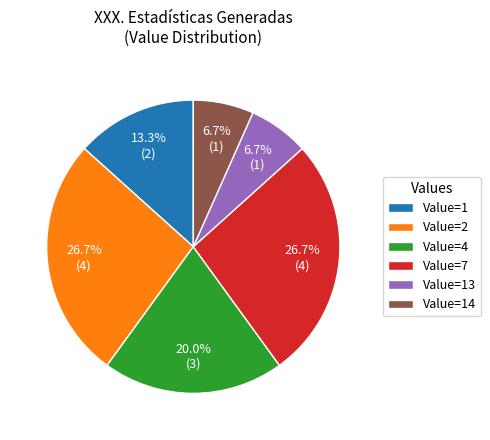

Combined, do Value=14 and Value=4 account for over 50%?

No